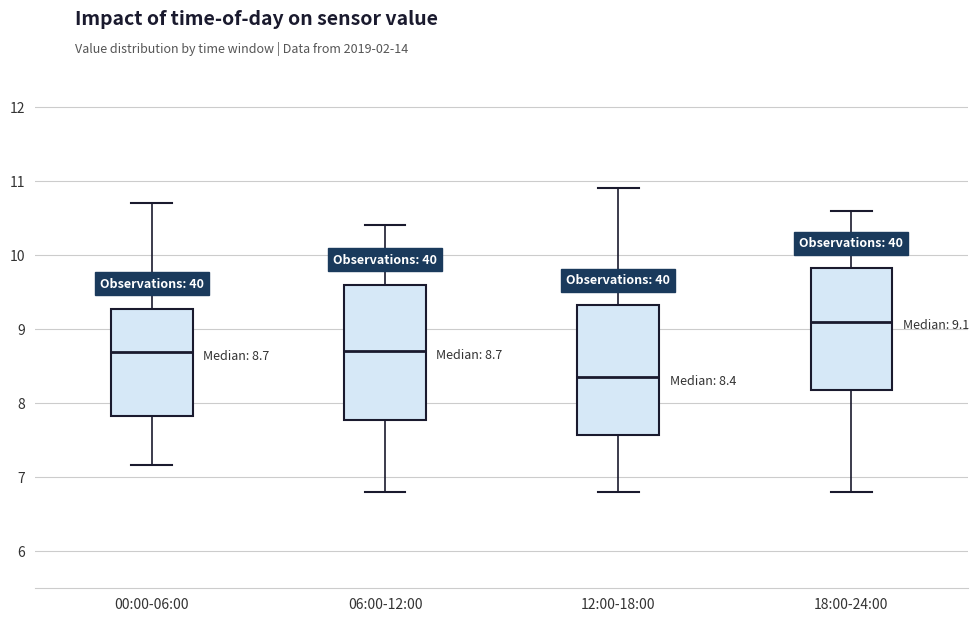

Which box's median line is the lowest?

12:00-18:00